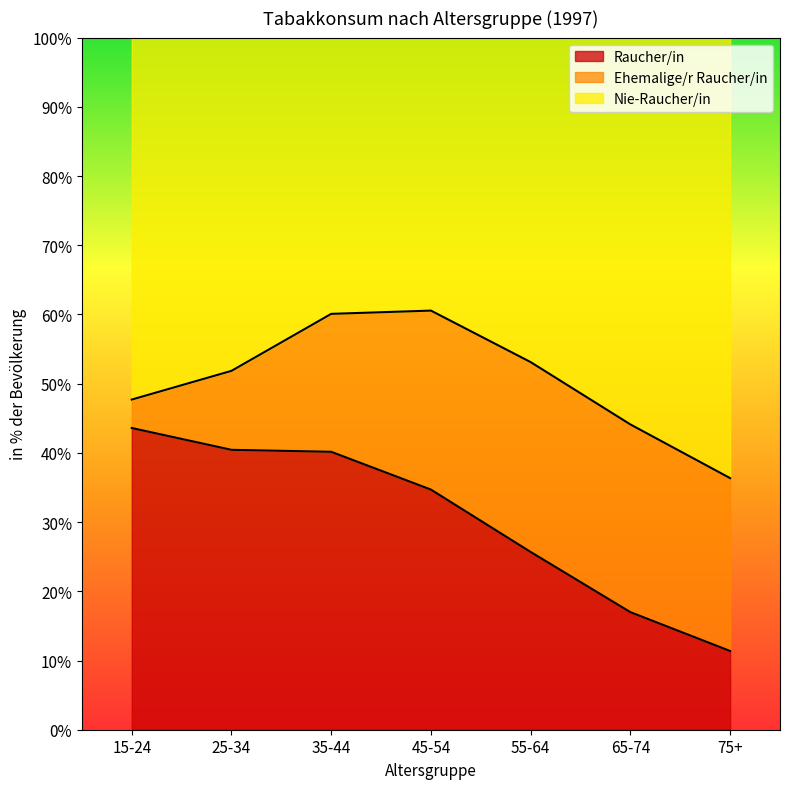

What is the total value across all series at 15-24?

100.0